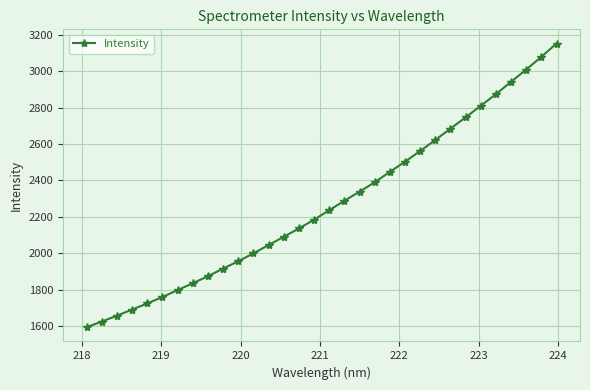

What is the average value?

2268.0